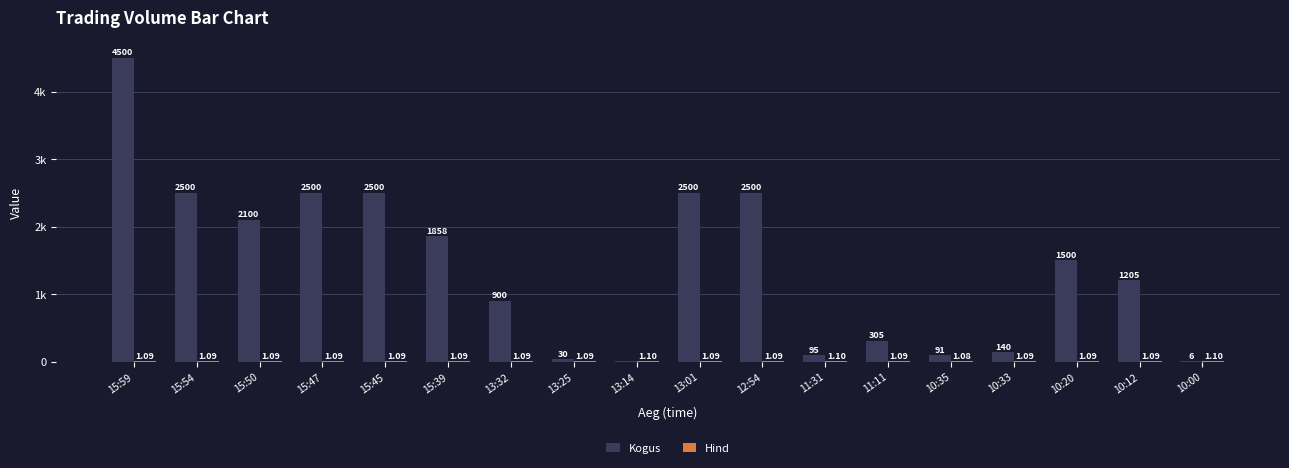

What is the value of the Hind bar at the 15th from the left?

1.1